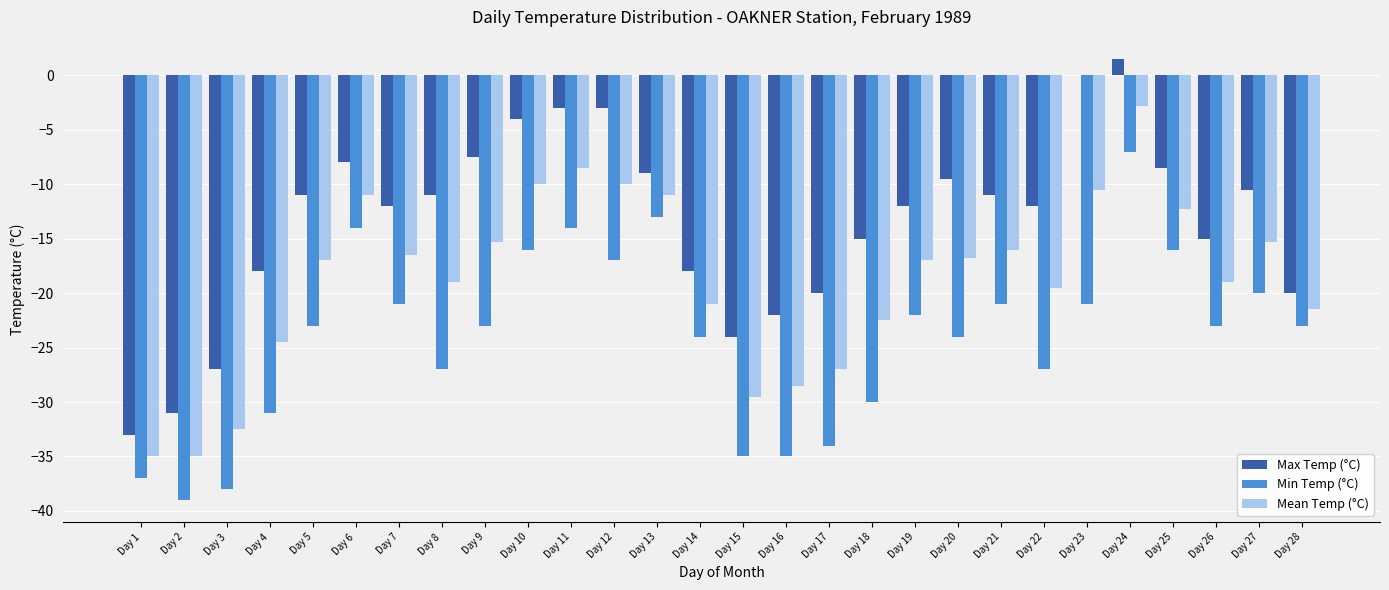

What is the total value across all series at Day 4?

-73.5